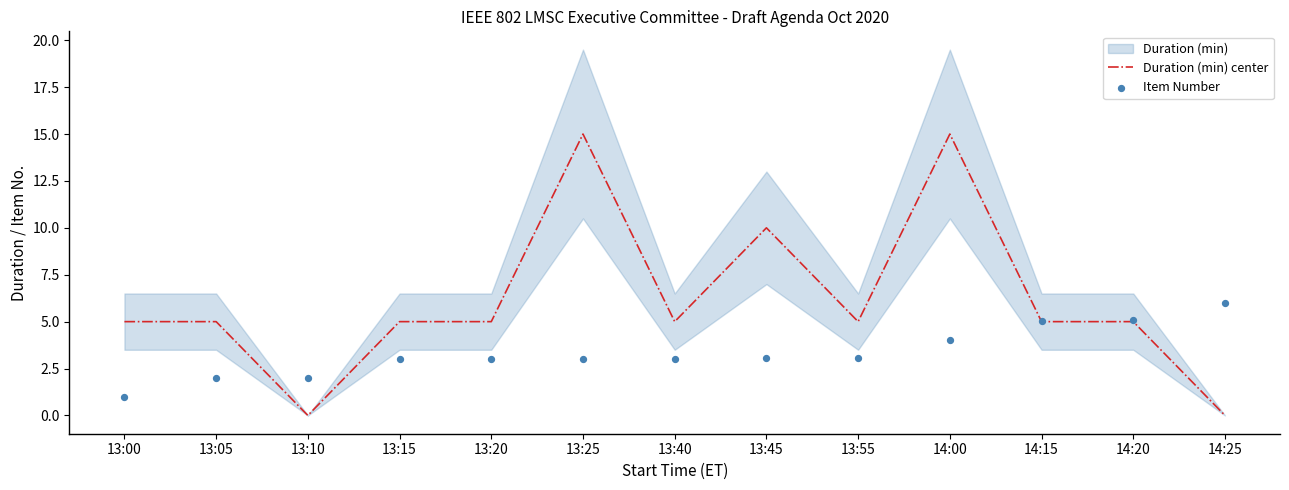

The Duration (min) center series shows 10 at 13:45. True or false?

True